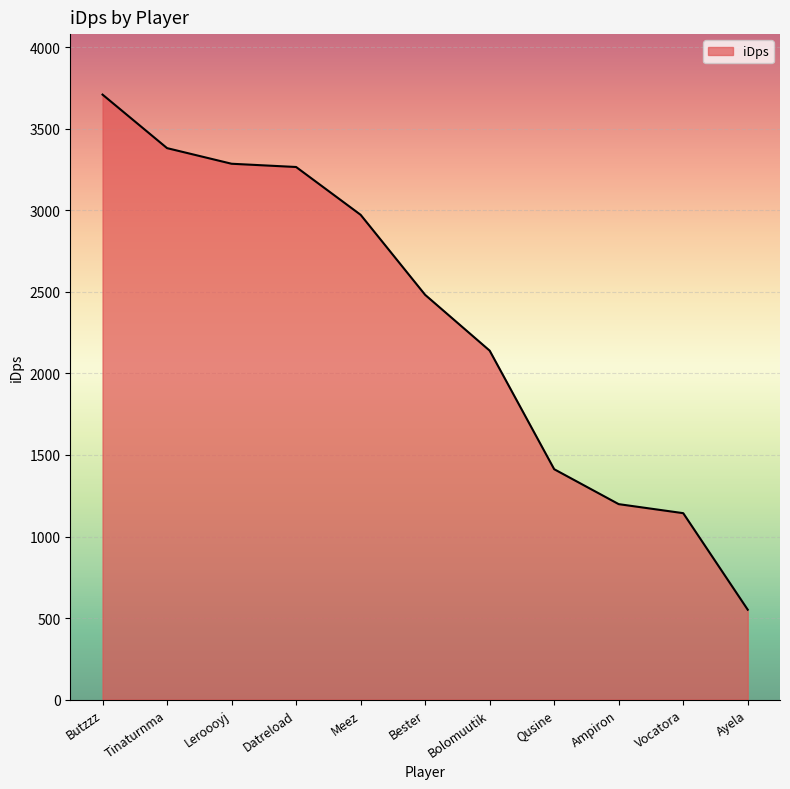

Where is the data nearest to the value 2130?

Bolomuutik